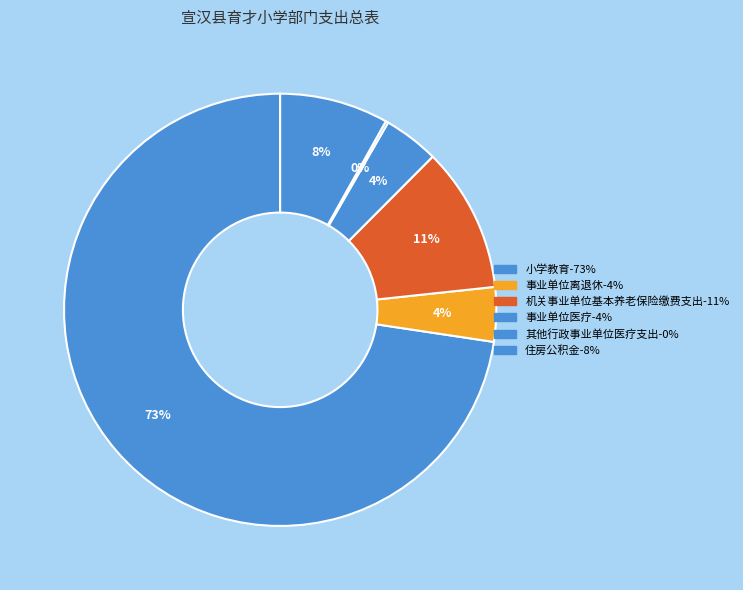

To the nearest percent, what is the average slice percentage?

17%